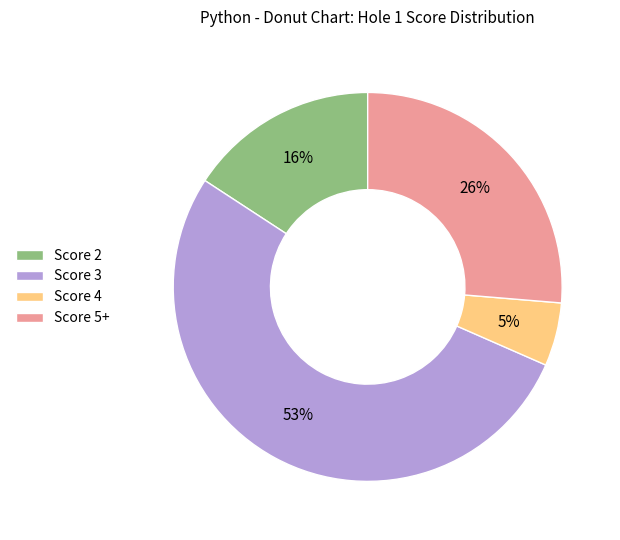

To the nearest percent, what is the difference between the Score 2 and Score 3 slice percentages?

37%